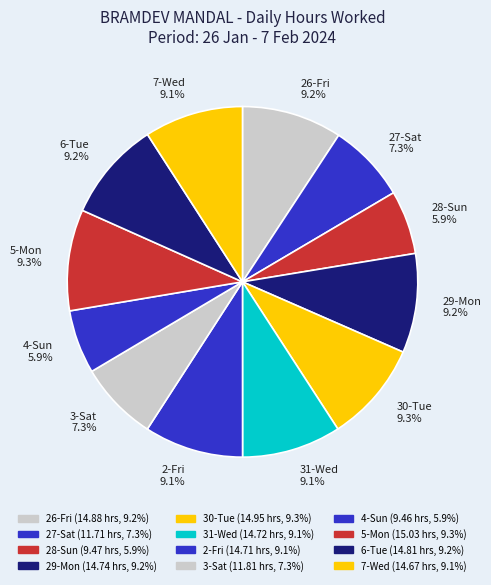

What percentage is NOT represented by 6-Tue?

90.8%